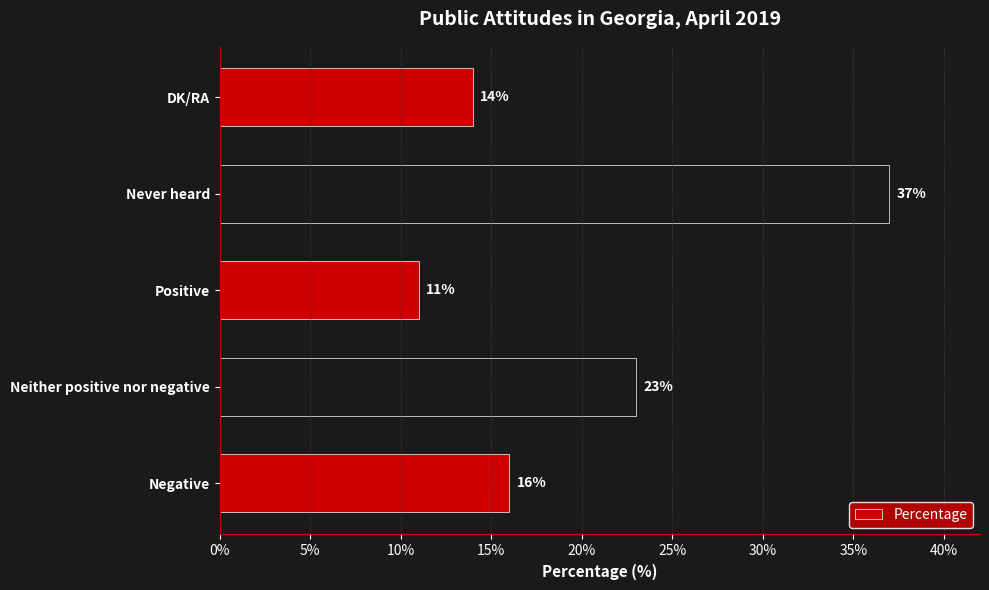

At which category does the chart reach its minimum across all series?

Positive